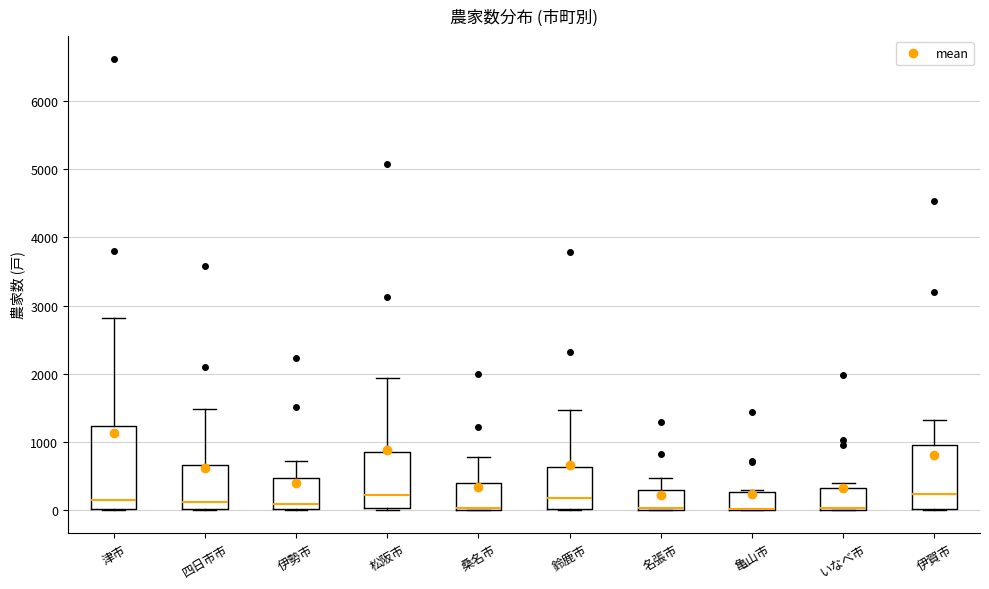

Comparing the boxes themselves (not the whiskers), which one is the tallest?

津市